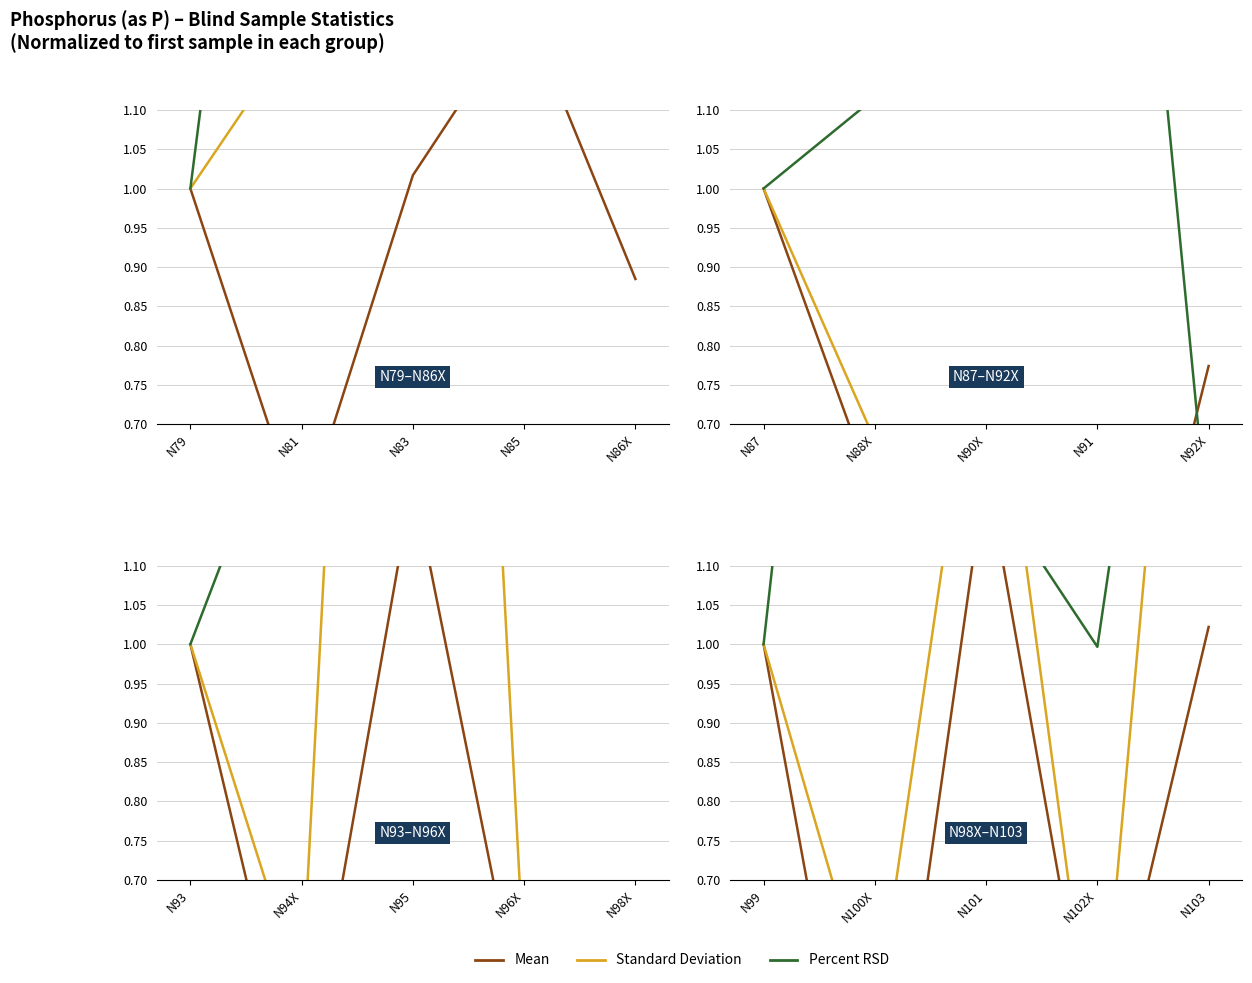

At how many categories does at least one series exceed 1?

3